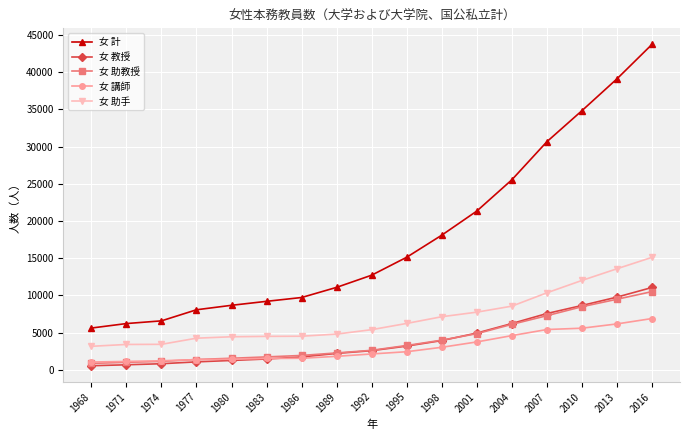

True or false: 女 計 and 女 助手 cross at least once.

False